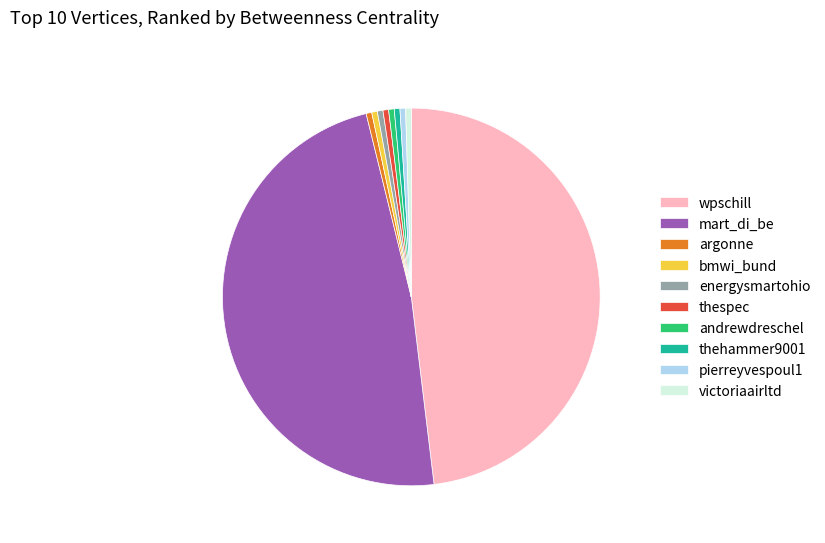

Is it true that energysmartohio is 11% of the pie?

False